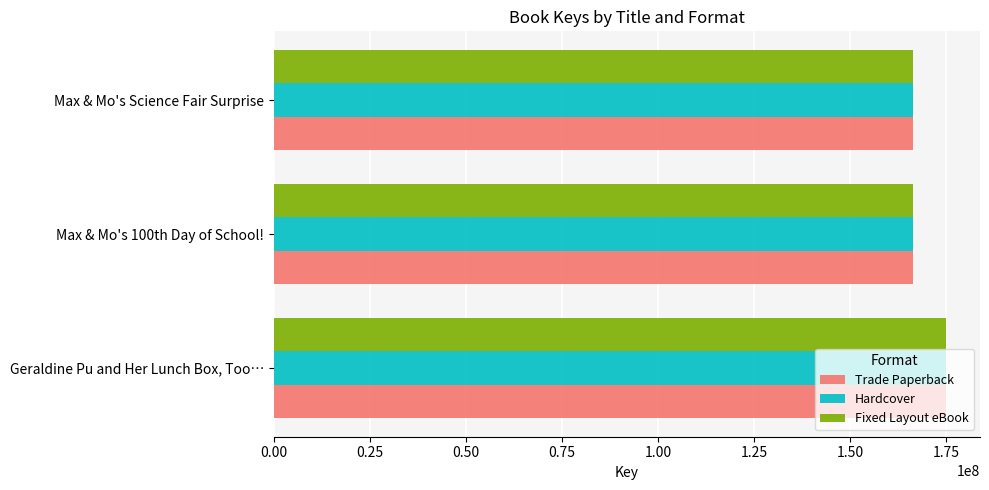

At which label is Fixed Layout eBook closest to 170693790?

Max & Mo's 100th Day of School!